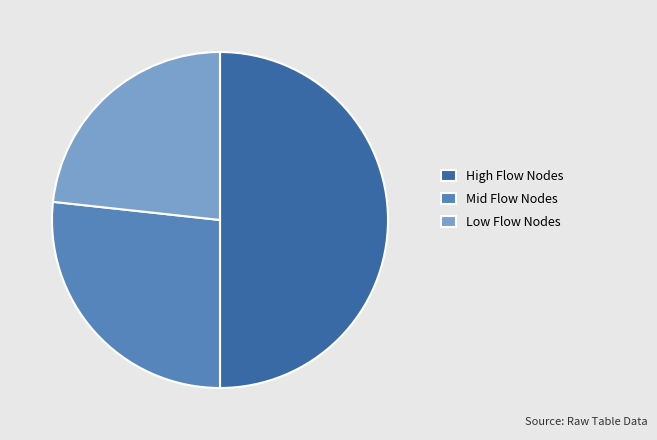

How many segments does this pie chart have?

3